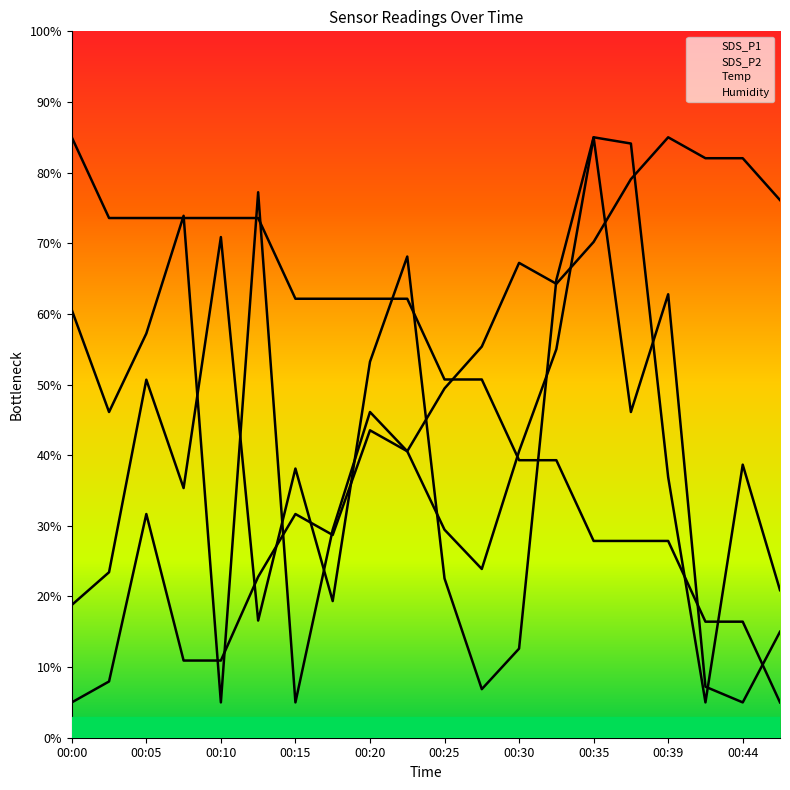

How many lines are shown in the chart?

4